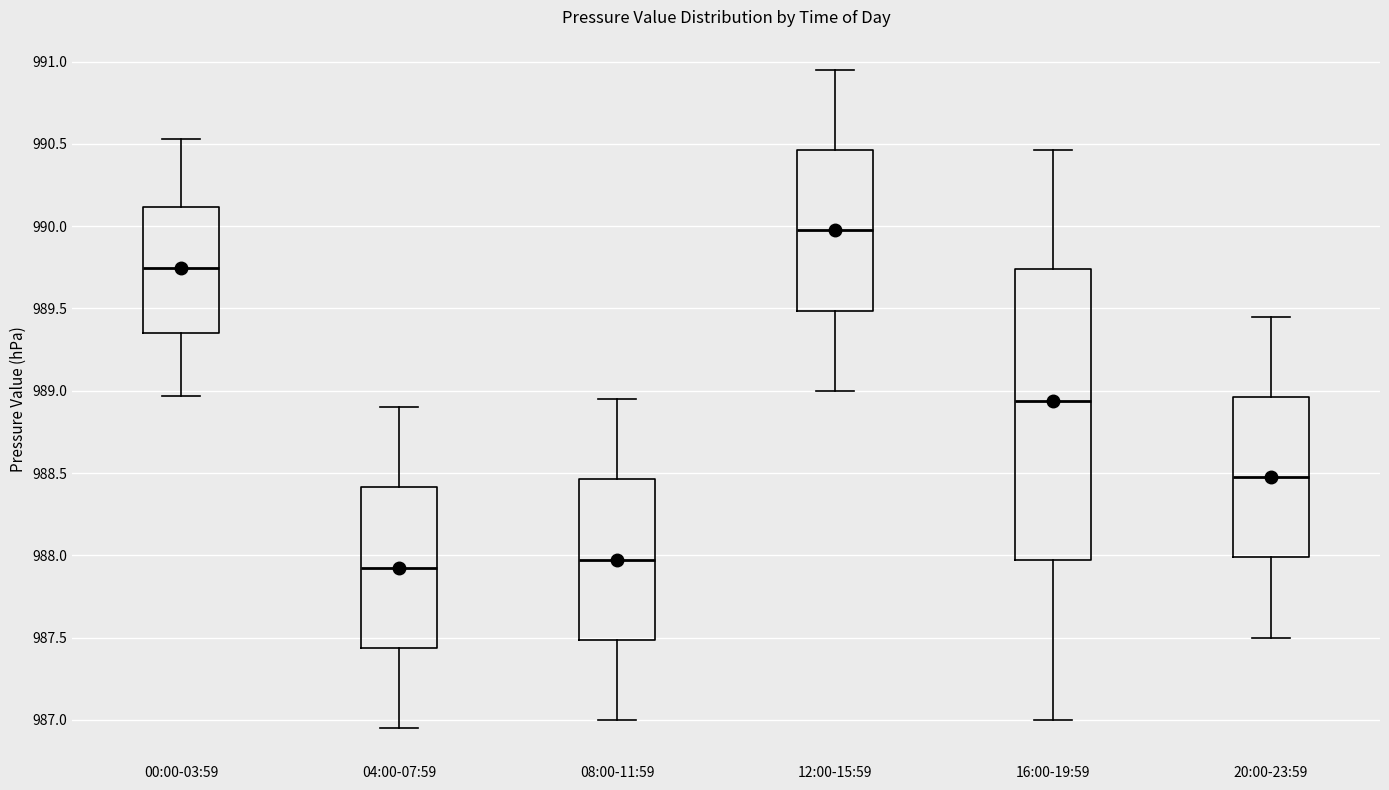

Reading left to right, read every box against the y-axis: the position of its median line, the range the box covers, and the ends of its whiskers. The values are not printed on the chart, so give them approximately, as read against the axis.

00:00-03:59: median 989.75, box 989.35 to 990.10, whiskers 988.95 to 990.55
04:00-07:59: median 987.95, box 987.45 to 988.40, whiskers 986.95 to 988.90
08:00-11:59: median 988.00, box 987.50 to 988.45, whiskers 987.00 to 988.95
12:00-15:59: median 990.00, box 989.50 to 990.45, whiskers 989.00 to 990.95
16:00-19:59: median 988.95, box 988.00 to 989.75, whiskers 987.00 to 990.45
20:00-23:59: median 988.50, box 988.00 to 988.95, whiskers 987.50 to 989.45